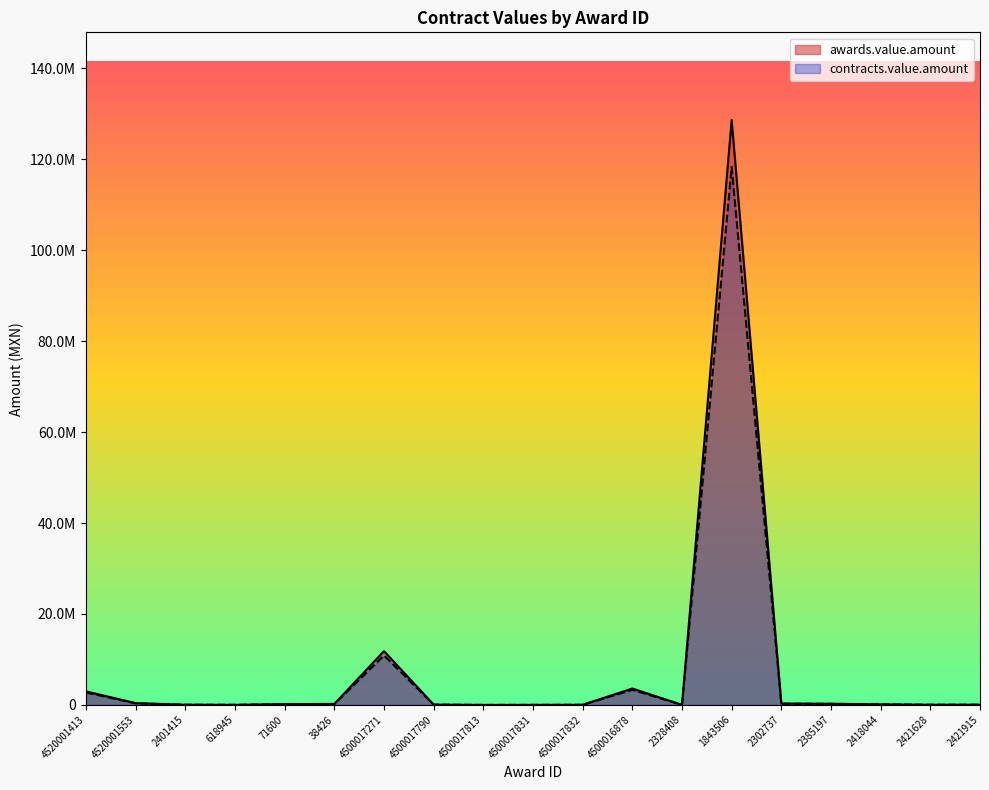

In contracts.value.amount, how many points are higher than both neighbors (excluding endpoints)?

3